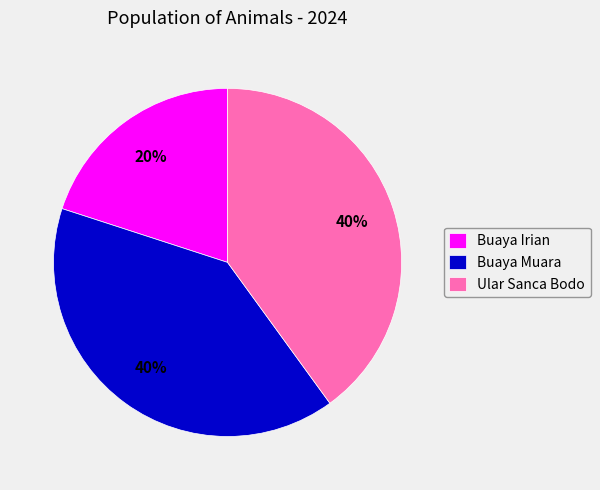

What is the smallest slice in the pie chart?

Buaya Irian